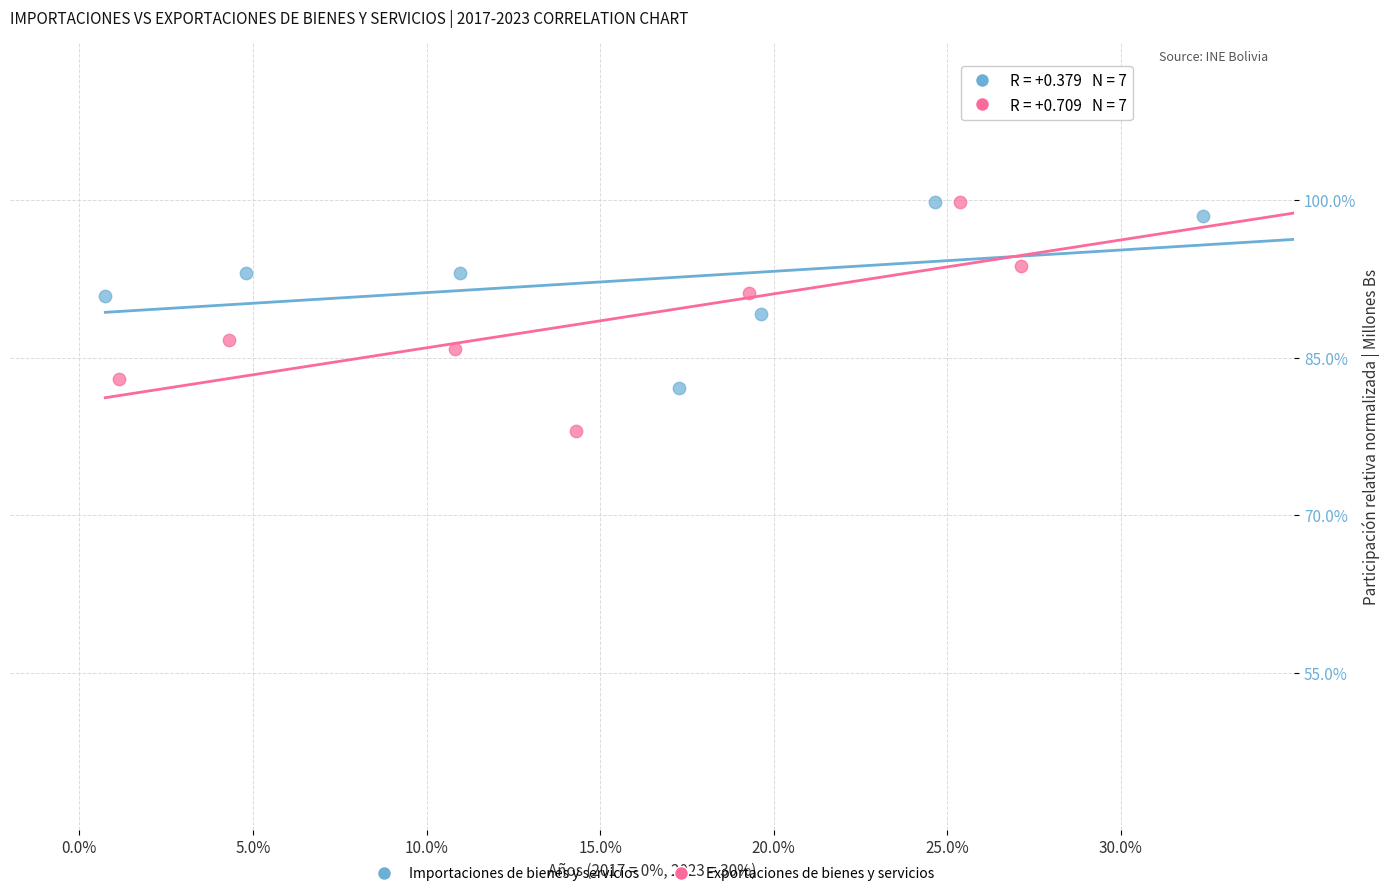

What are all the series names shown in the legend?

Importaciones de bienes y servicios, Exportaciones de bienes y servicios